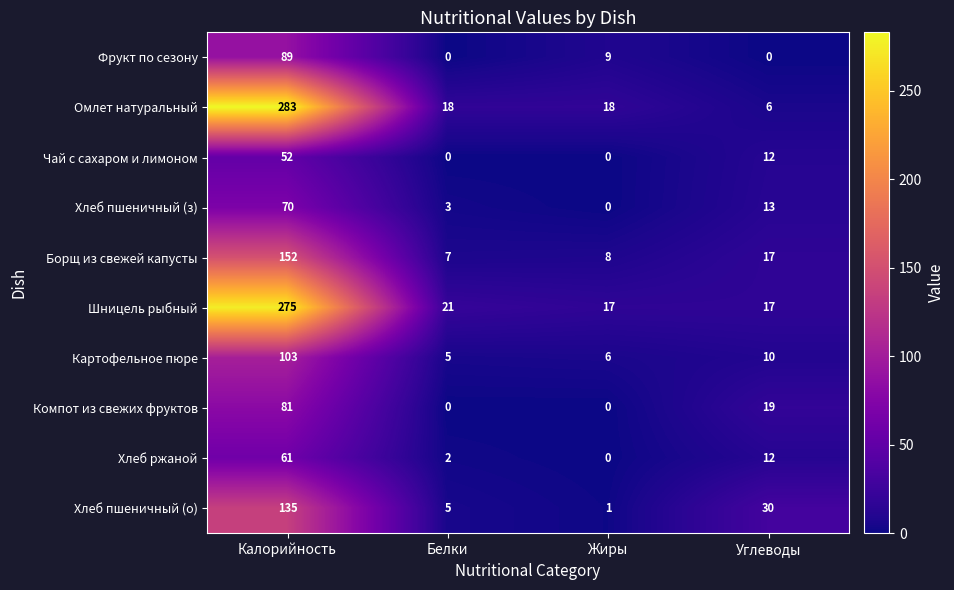

What is the sum of all Фрукт по сезону values?

98